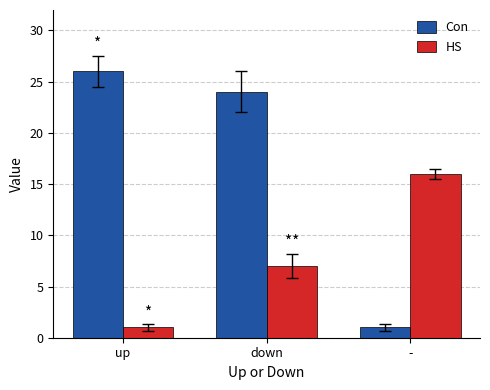

At down, list the series in order from smallest to largest.

HS, Con